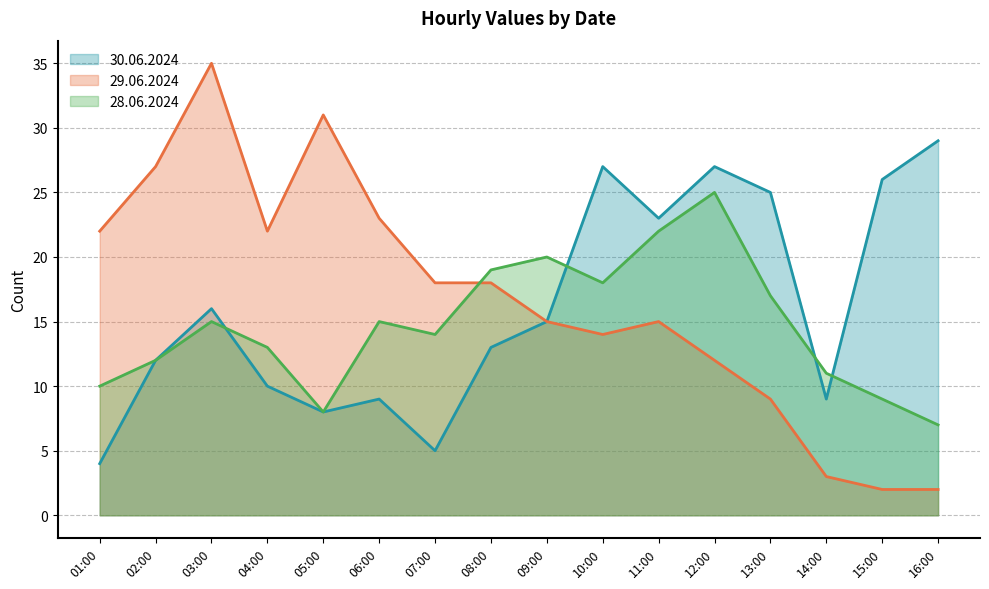

What is the maximum value shown in the chart?

35